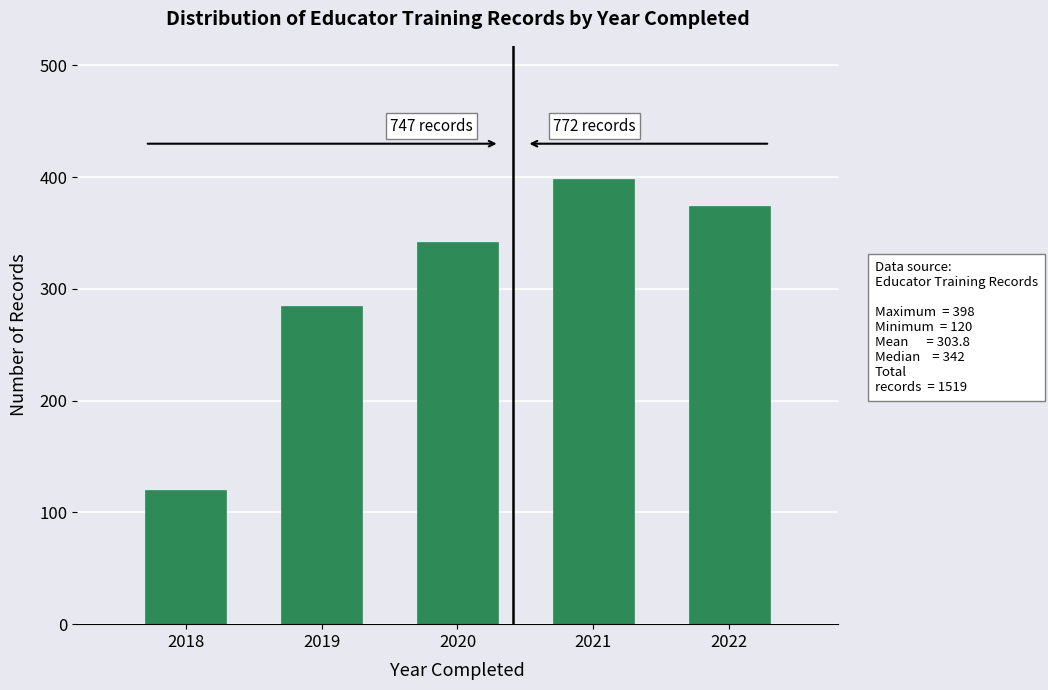

Reading right to left, list all the values displayed in this chart.

374	398	342	285	120